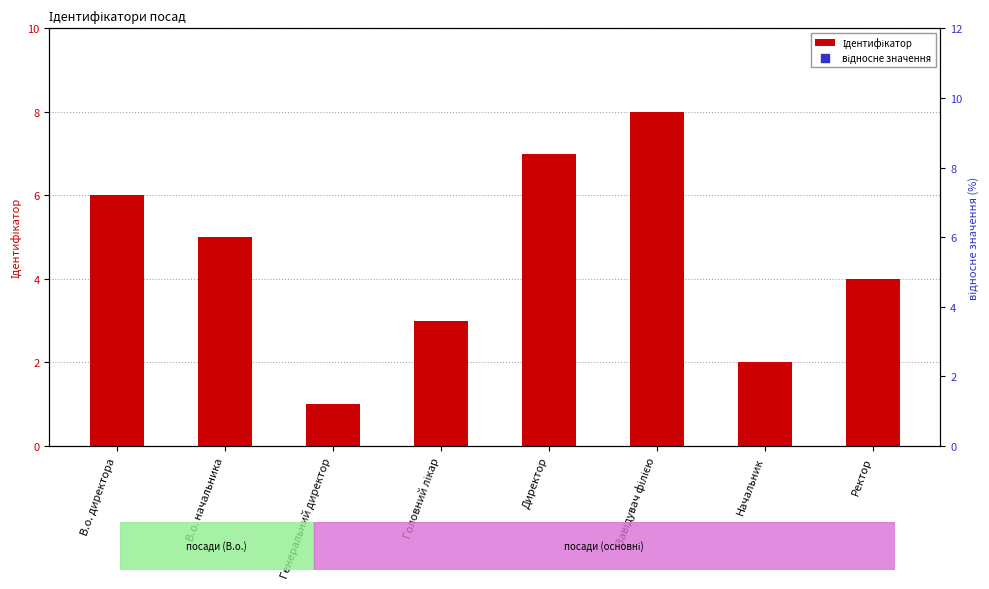

At how many categories does at least one series exceed 86?

2